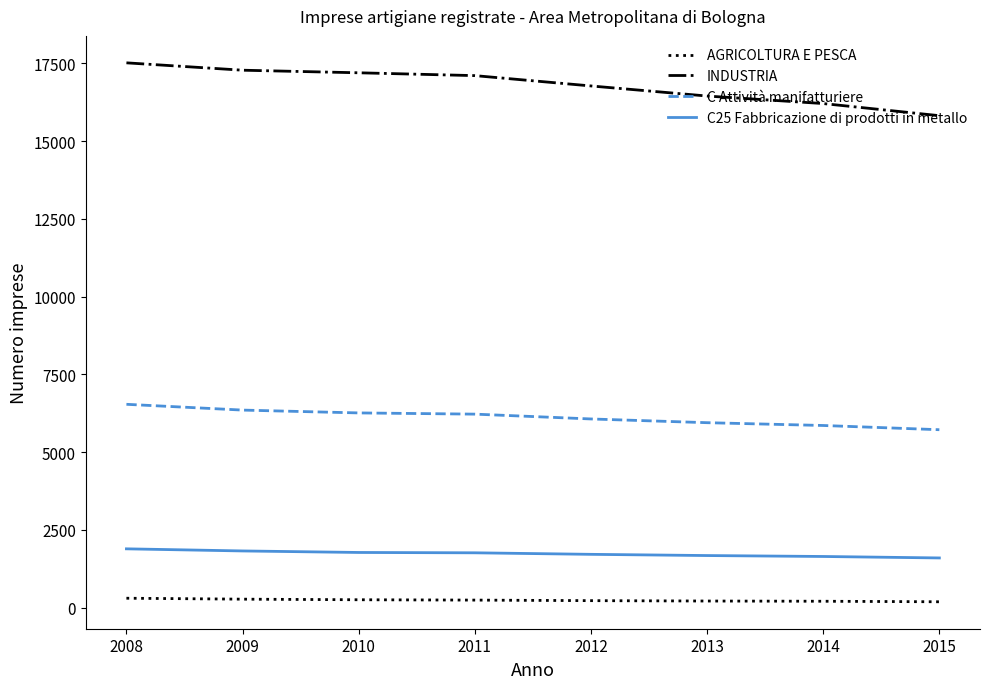

Count the number of data series in this chart.

4